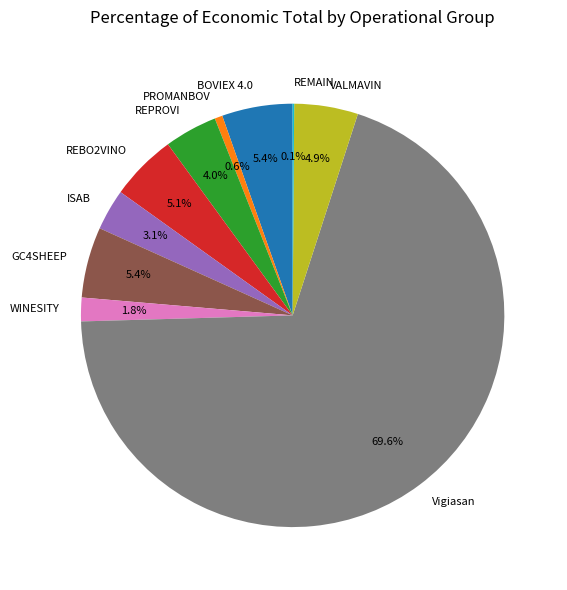

Approximately how many times larger is the value at BOVIEX 4.0 compared to VALMAVIN?

1.1